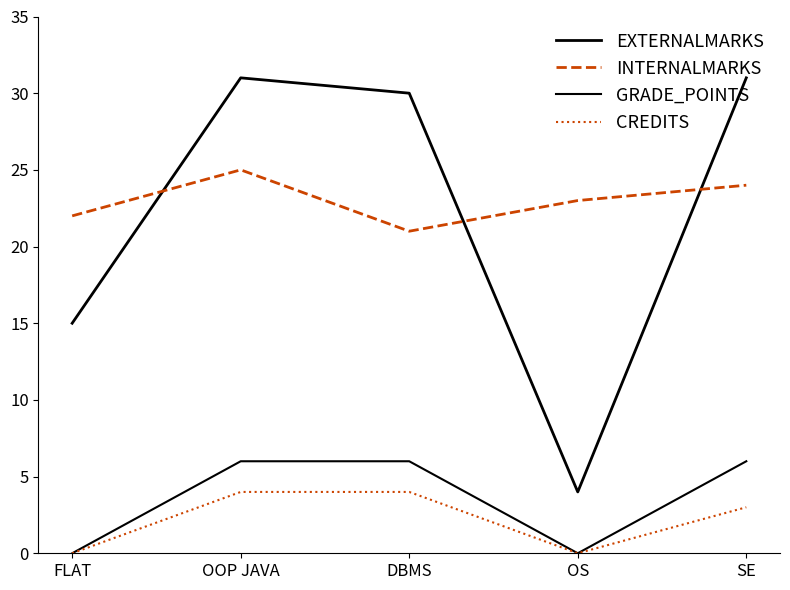

Does the chart have visible grid lines?

No